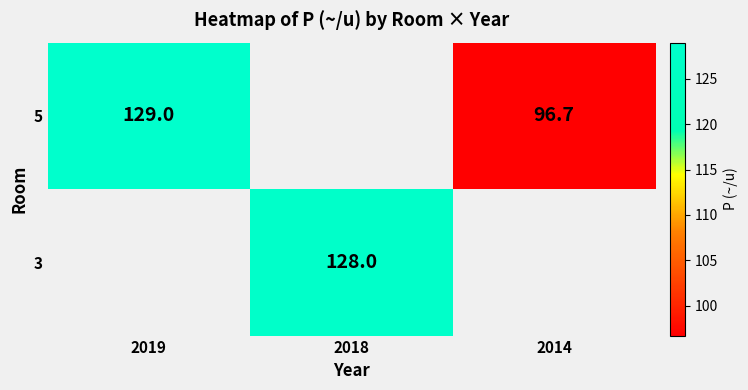

At how many categories does at least one series exceed 108?

2